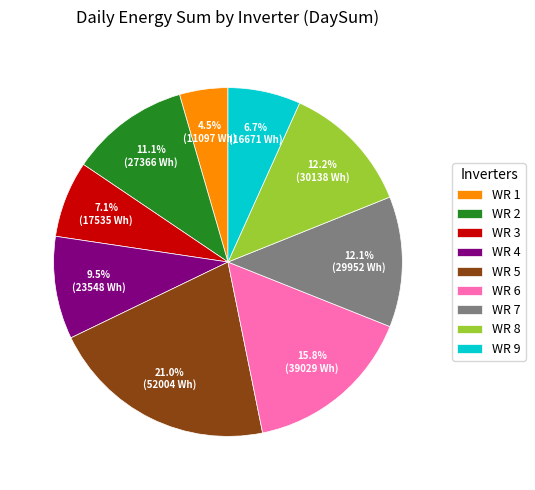

How many segments does this pie chart have?

9